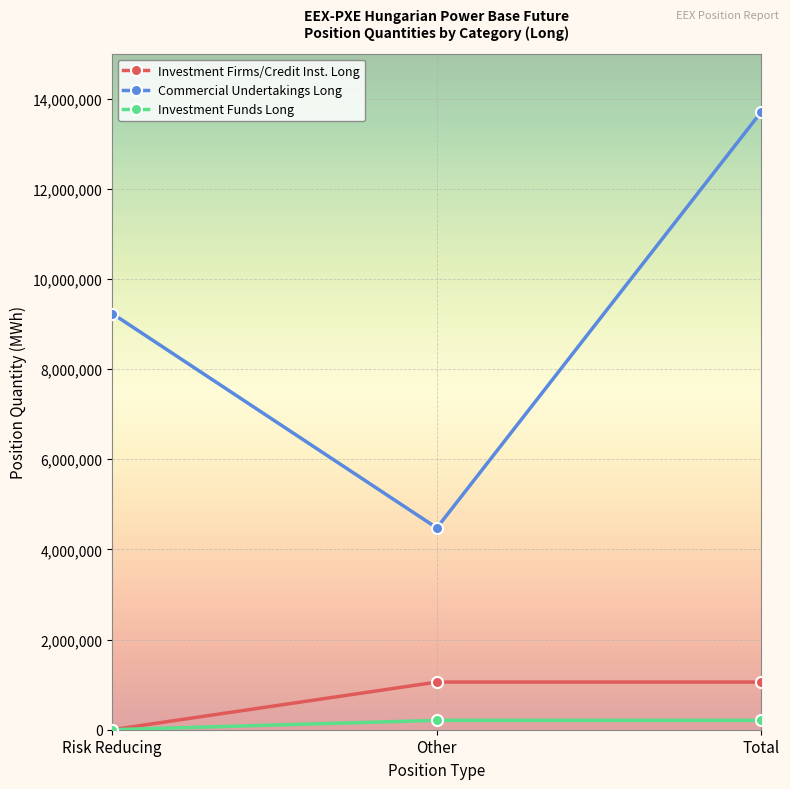

At which label does Commercial Undertakings Long reach its minimum?

Other